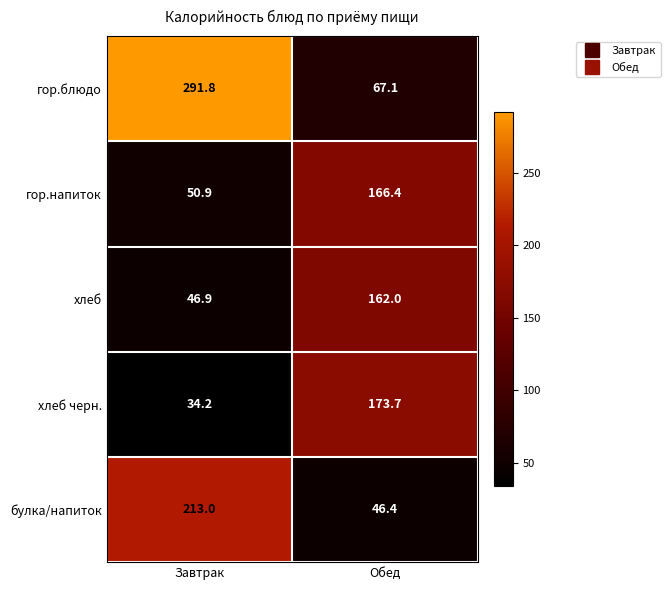

List the labels in order of хлеб черн. value, largest first.

Обед, Завтрак